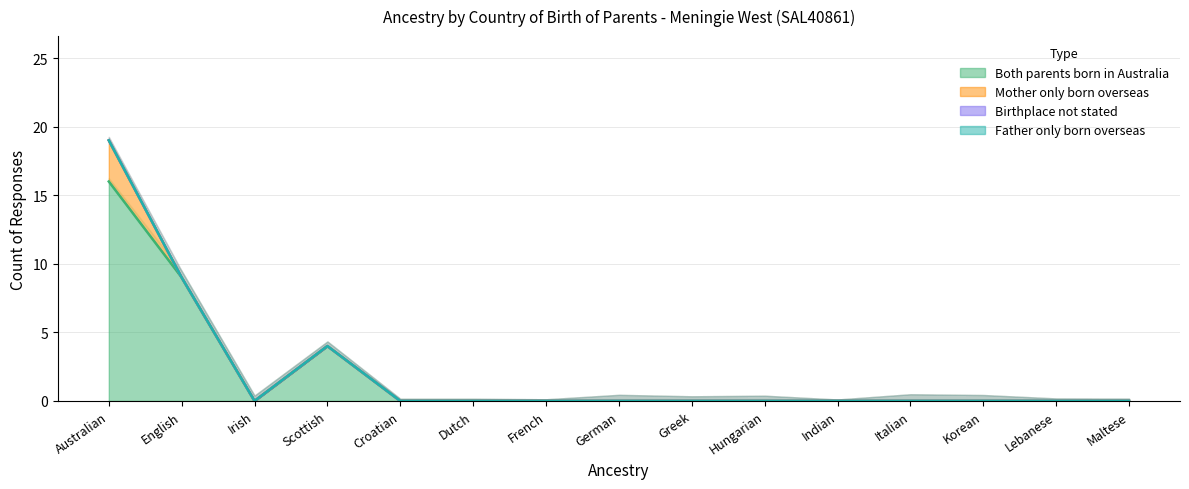

Which series has the largest total across all categories?

Both parents born in Australia